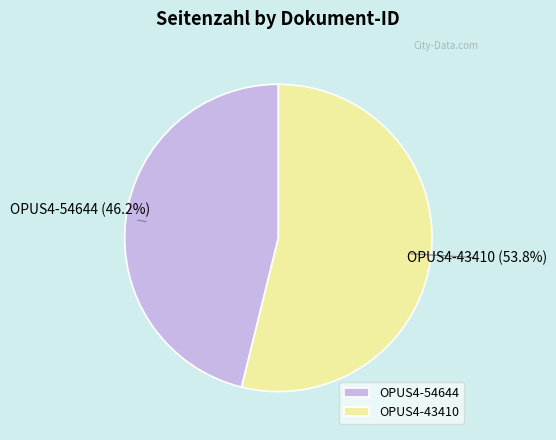

What percentage do OPUS4-43410 and OPUS4-54644 together represent?

100.0%